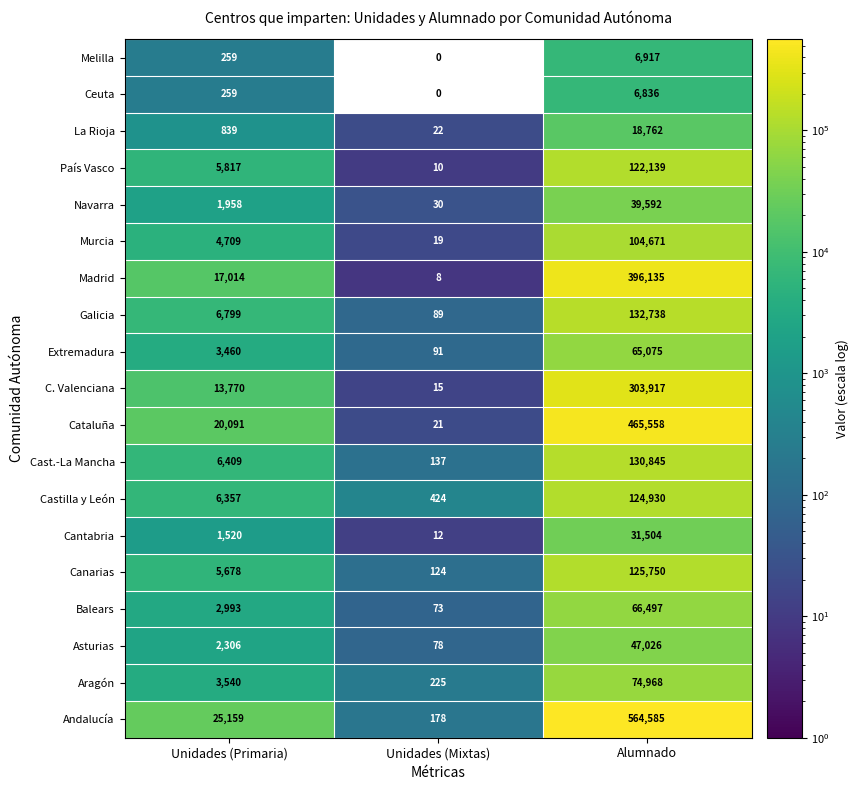

What is the sum of all Cast.-La Mancha values?

137391